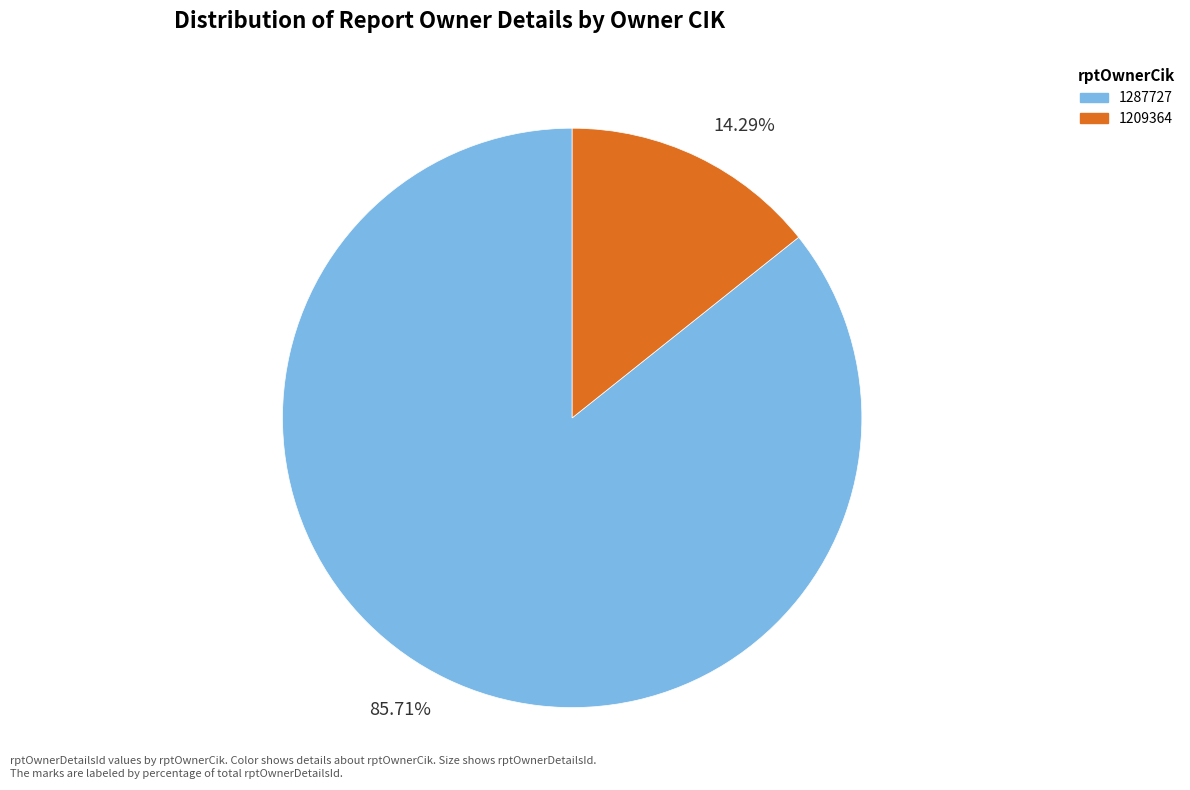

What is the smallest slice in the pie chart?

14.29%